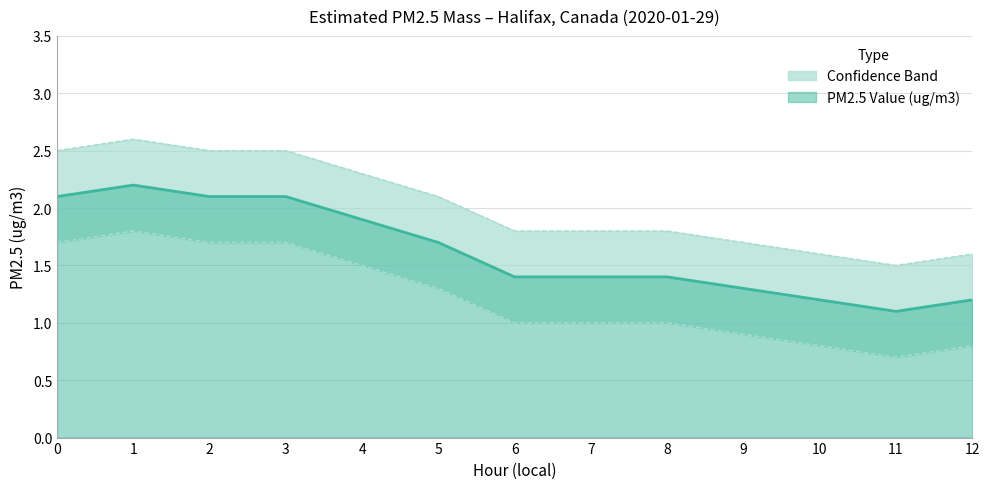

True or false: PM2.5 Value (ug/m3) has a value of 0.5 at 4.

False